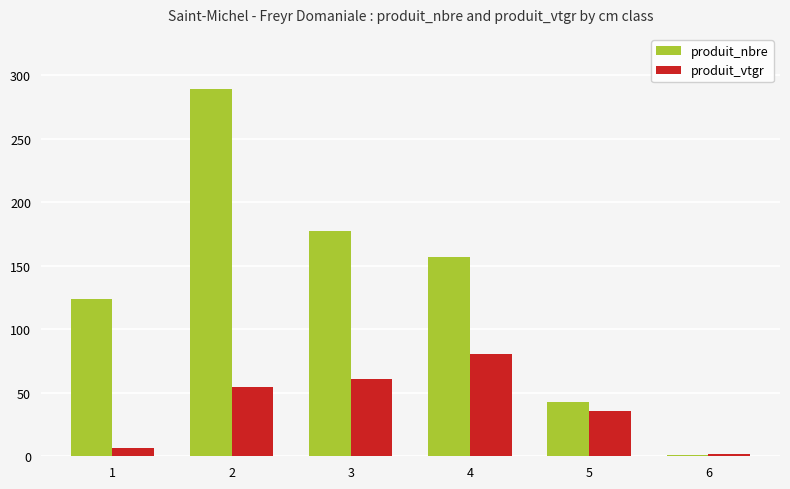

Between 4 and 5, which series saw the biggest shift?

produit_nbre